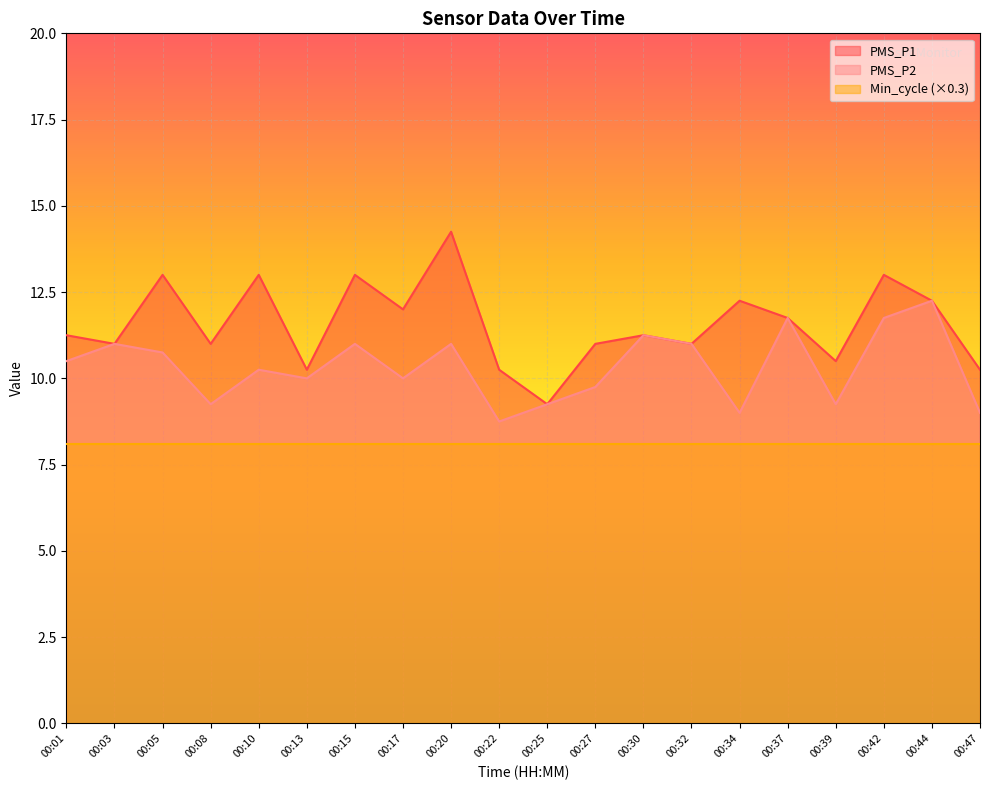

How many lines are shown in the chart?

3